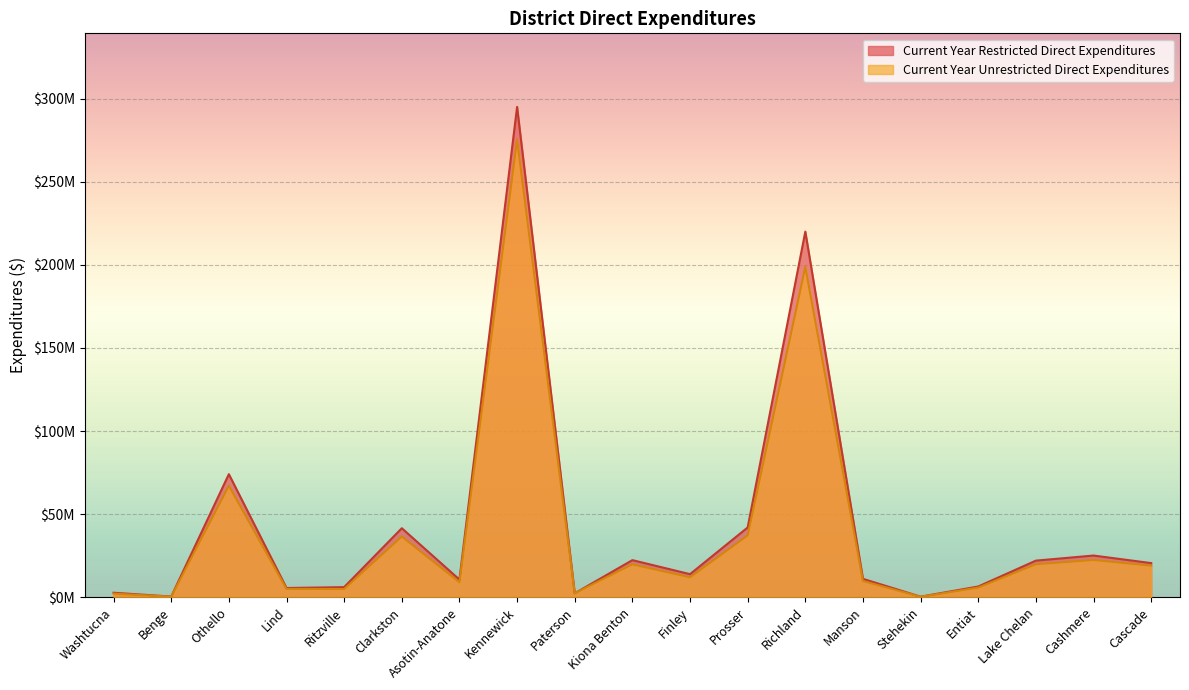

What is the total value across all series at Entiat?

12301397.6